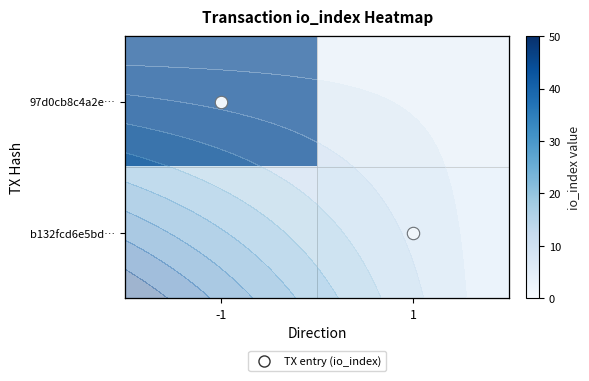

Which series has the widest spread of values?

97d0cb8c4a2e…